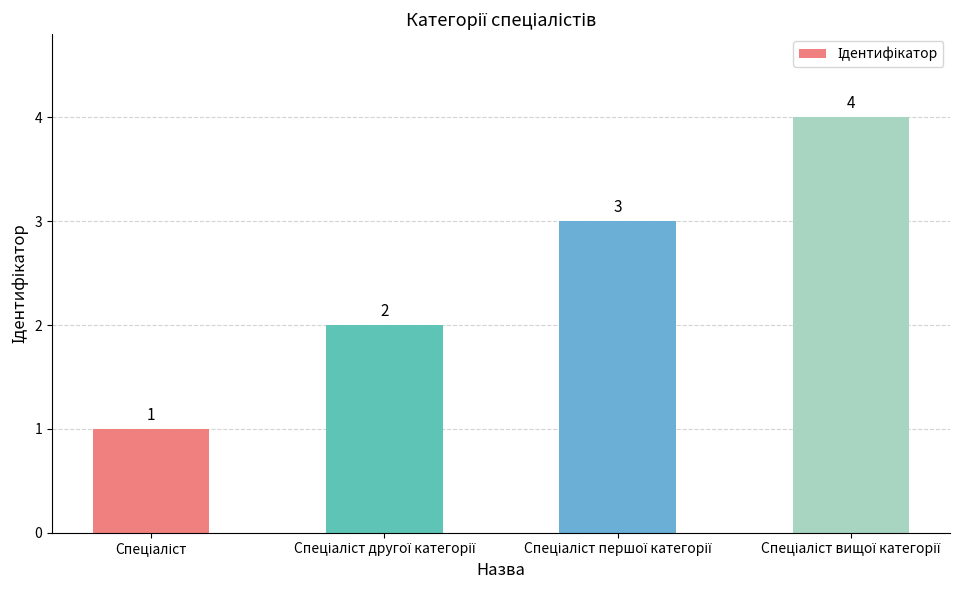

What is the sum of all values?

10